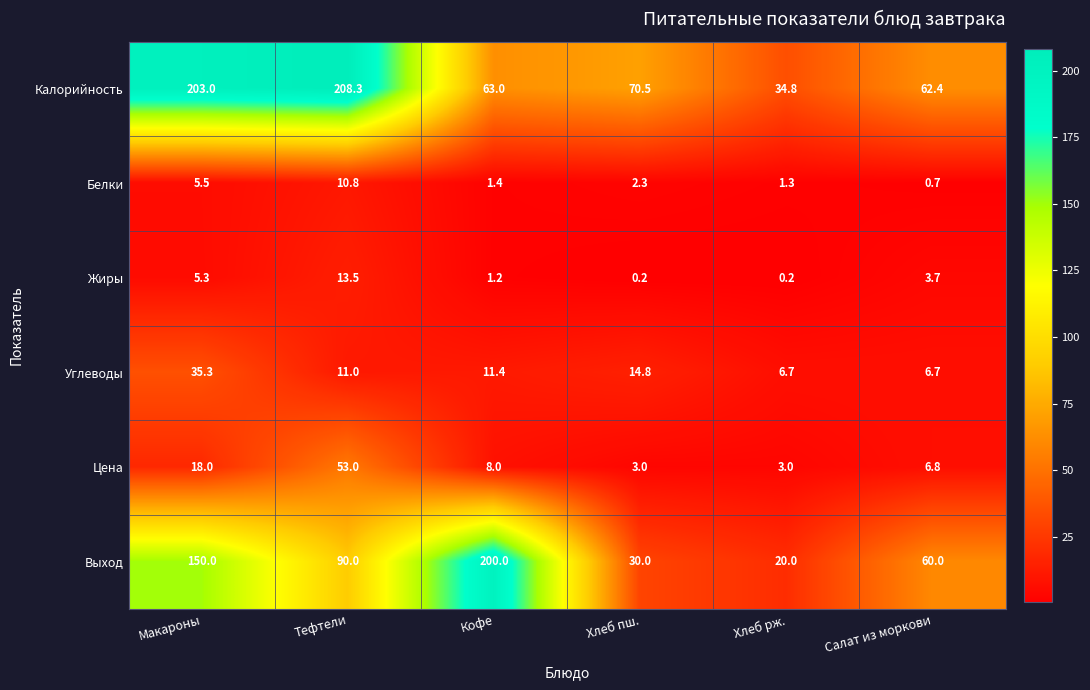

Count the number of categories in the chart.

6